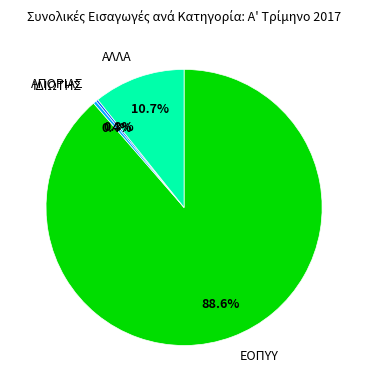

Is it true that ΙΔΙΩΤΗΣ is 0% of the pie?

True